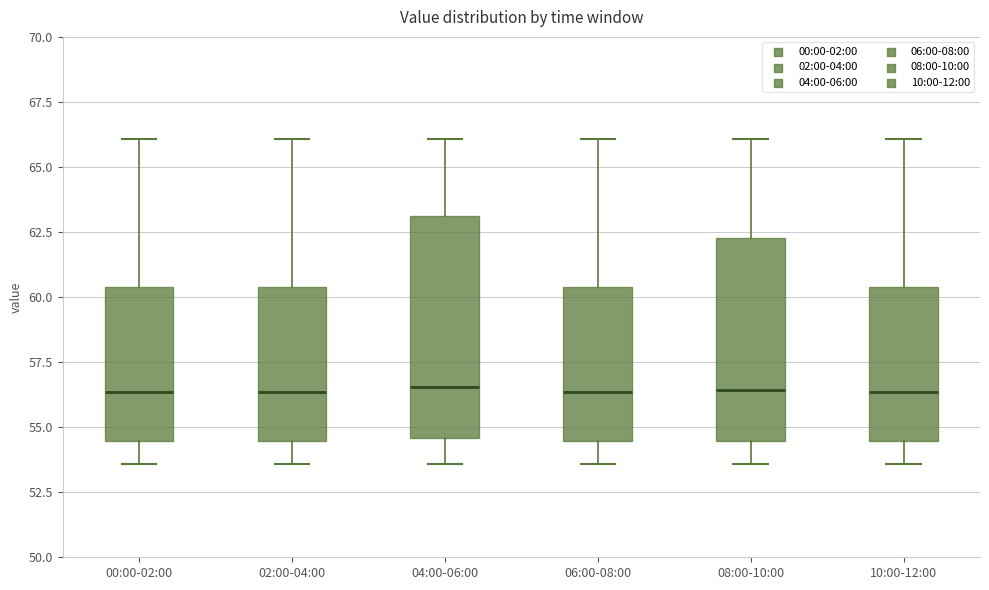

Reading left to right, transcribe this box plot: for each box, give where its median line is, the range the box spans, and where its two whiskers end, as read against the y-axis. The values are not printed on the chart, so give them approximately, as read against the axis.

00:00-02:00: median 56.5, box 54.5 to 60.5, whiskers 53.5 to 66.0
02:00-04:00: median 56.5, box 54.5 to 60.5, whiskers 53.5 to 66.0
04:00-06:00: median 56.5, box 54.5 to 63.0, whiskers 53.5 to 66.0
06:00-08:00: median 56.5, box 54.5 to 60.5, whiskers 53.5 to 66.0
08:00-10:00: median 56.5, box 54.5 to 62.5, whiskers 53.5 to 66.0
10:00-12:00: median 56.5, box 54.5 to 60.5, whiskers 53.5 to 66.0